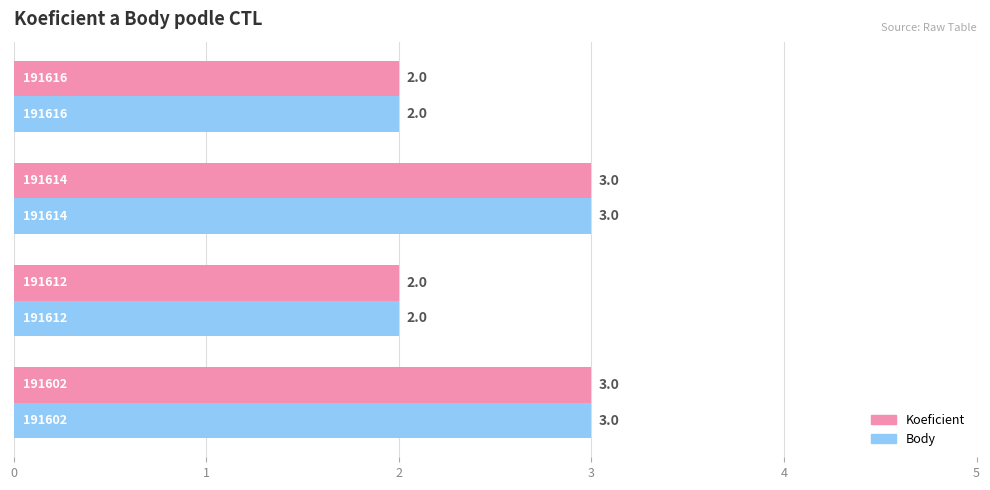

What is the highest value of the Body series?

3